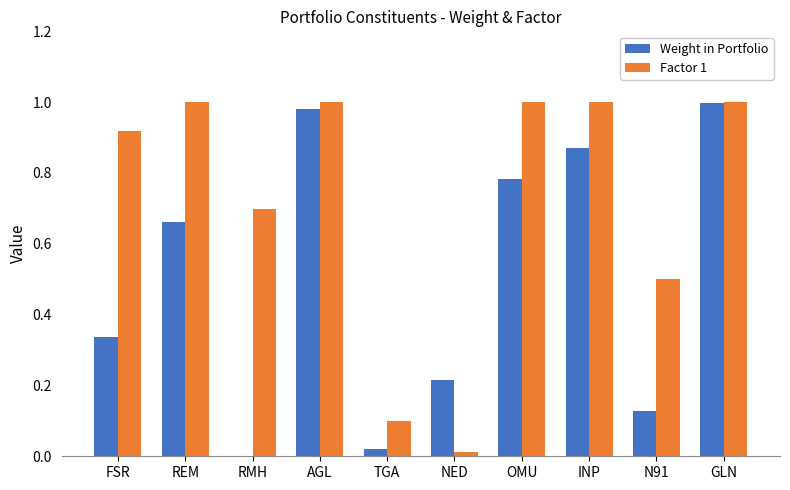

Is the value of Factor 1 at INP greater than the value of Weight in Portfolio at INP?

Yes